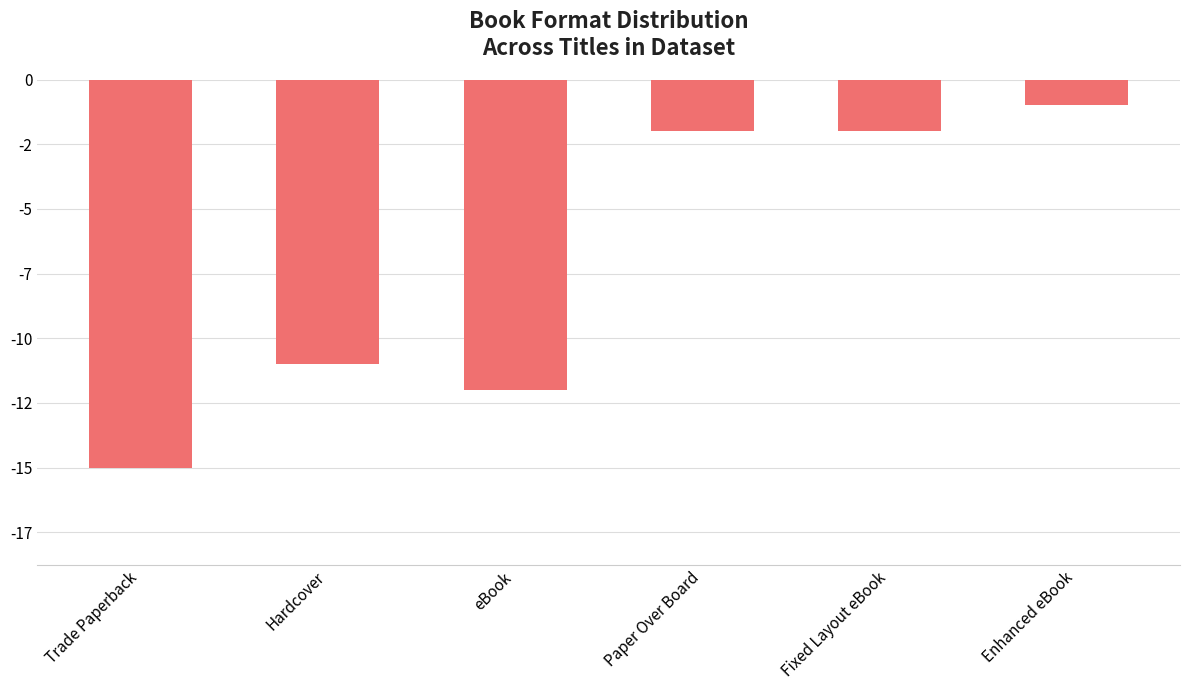

What is the difference between the second highest and second lowest values?

10